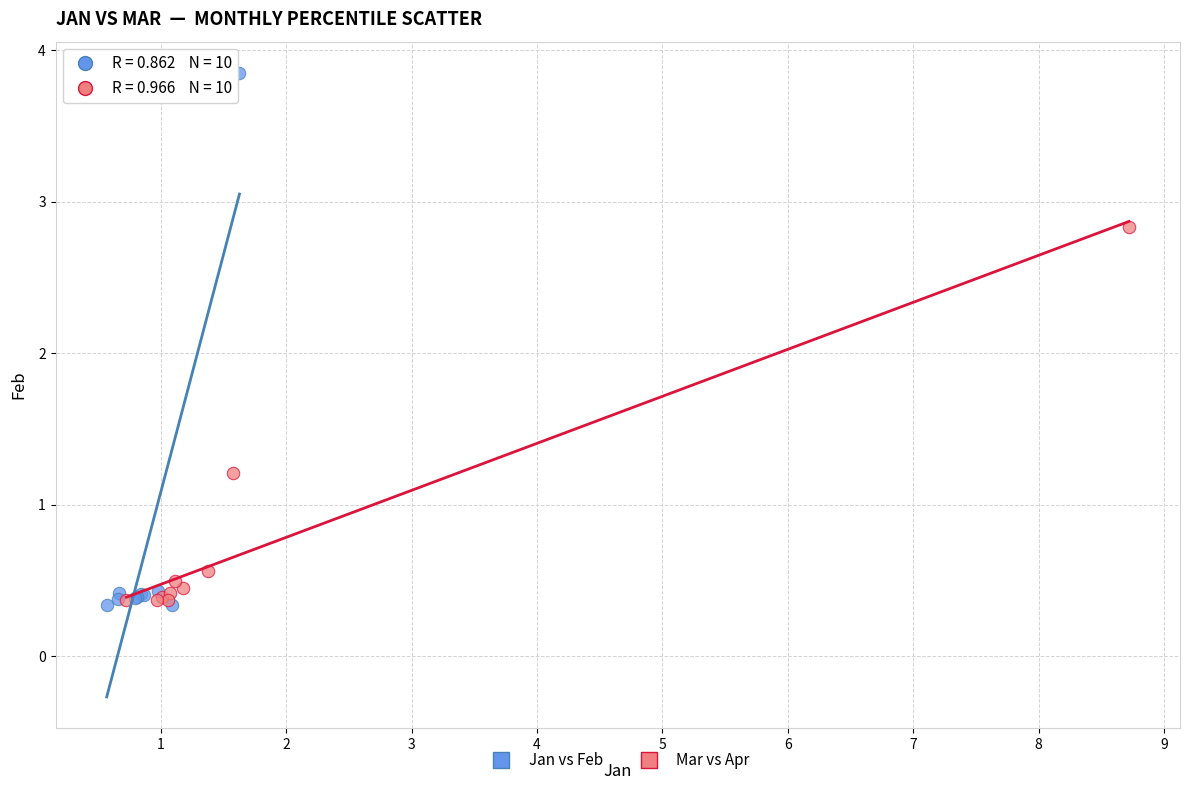

Which series has the largest Y range (max minus min)?

Jan vs Feb